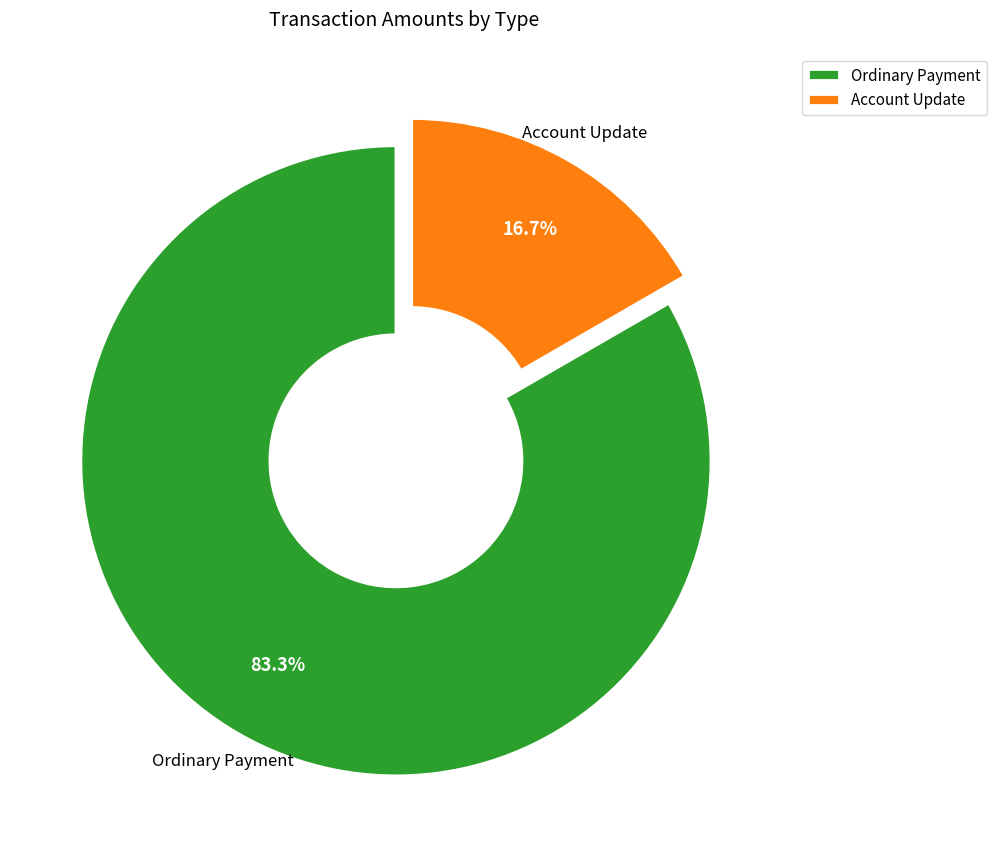

Does any single category account for the majority?

Yes